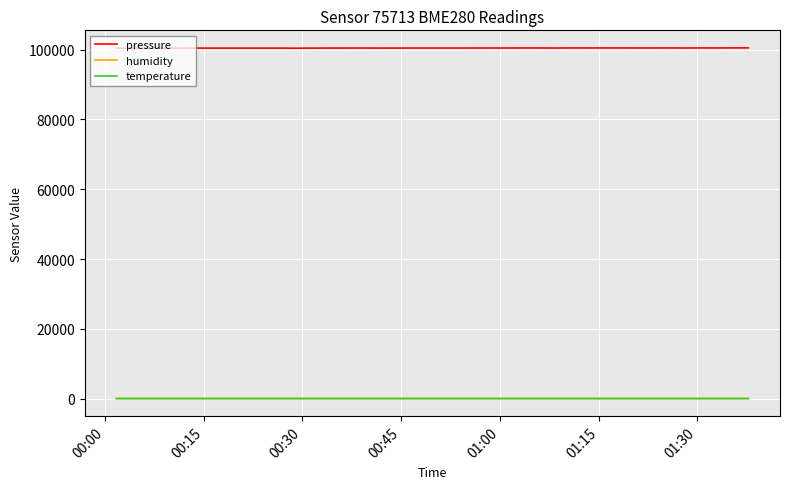

What is the greatest value displayed?

100489.6